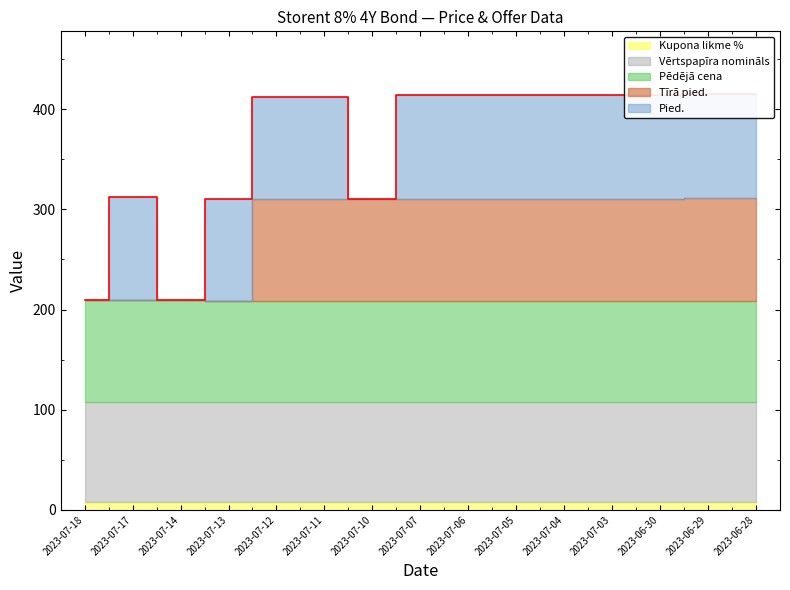

At how many categories does at least one series exceed 102?

8